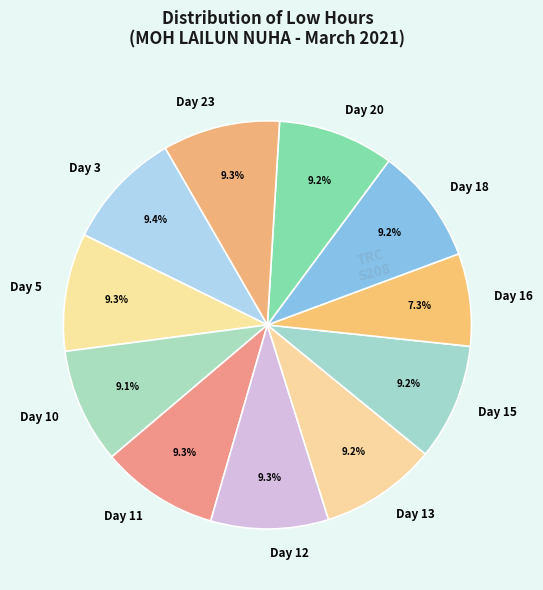

What is the ratio of the value at Day 5 to the value at Day 12?

1.0